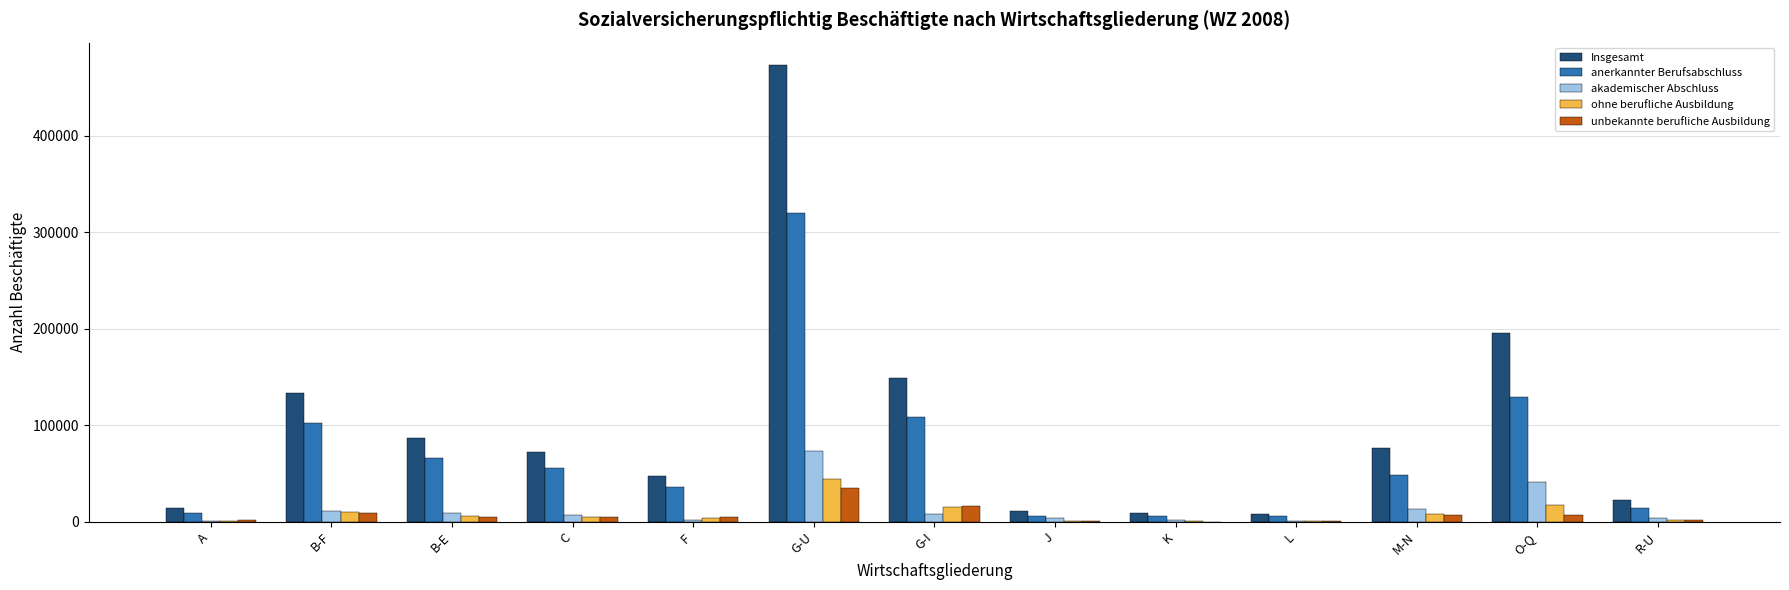

At which label does unbekannte berufliche Ausbildung first exceed 4618?

B-F